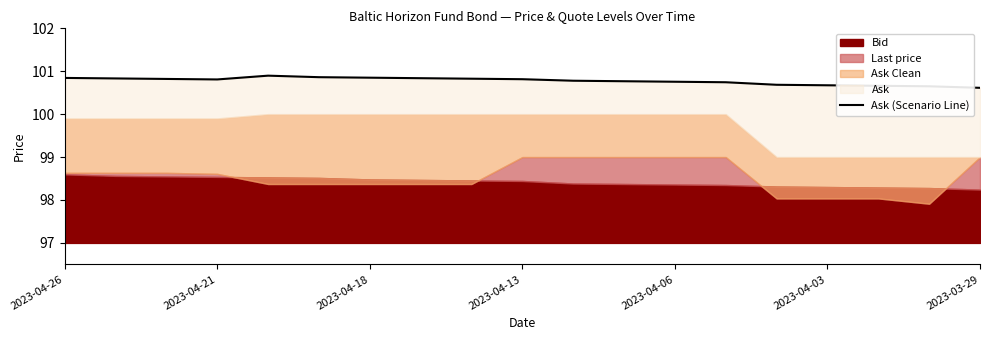

Between 2023-04-21 and 18, which is larger?

2023-04-21